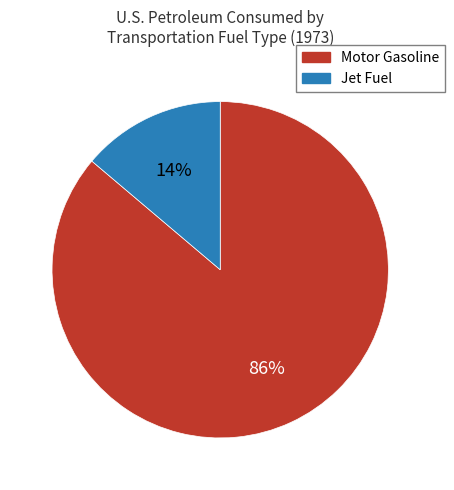

The Motor Gasoline slice represents 77% of the pie. True or false?

False